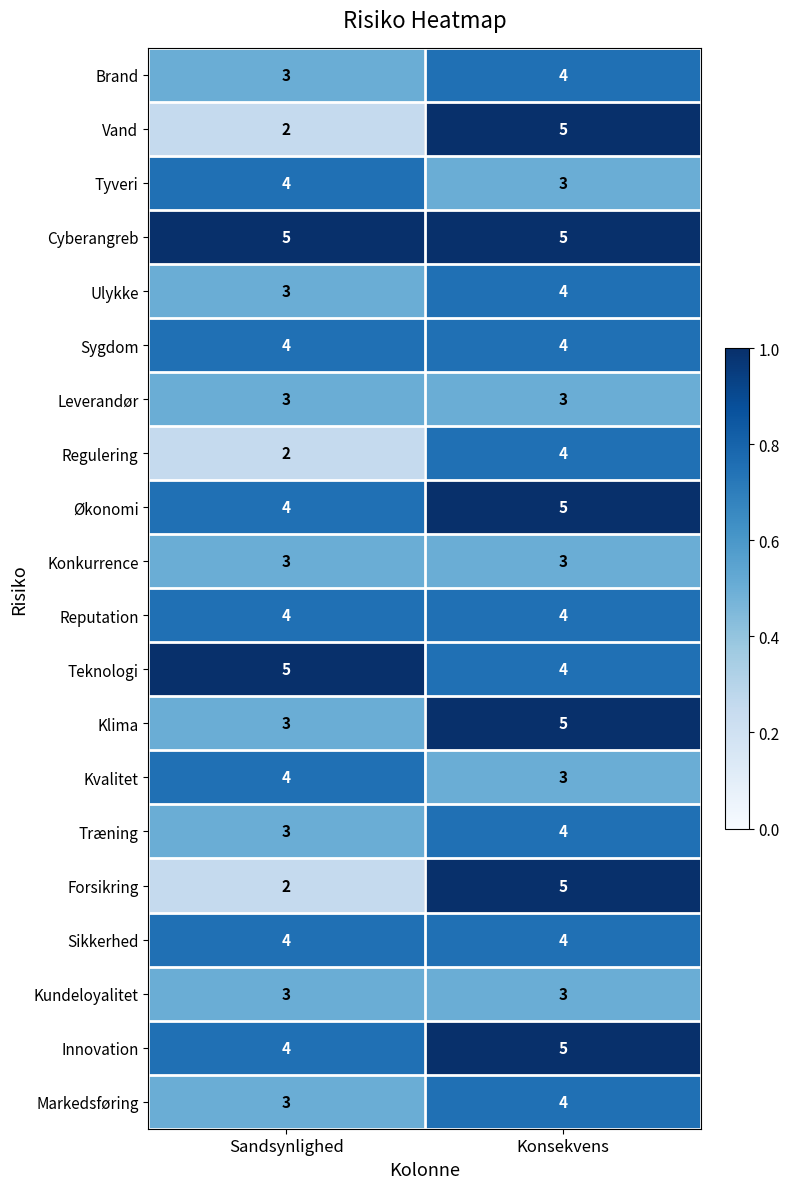

At which label is Økonomi closest to 4?

Sandsynlighed